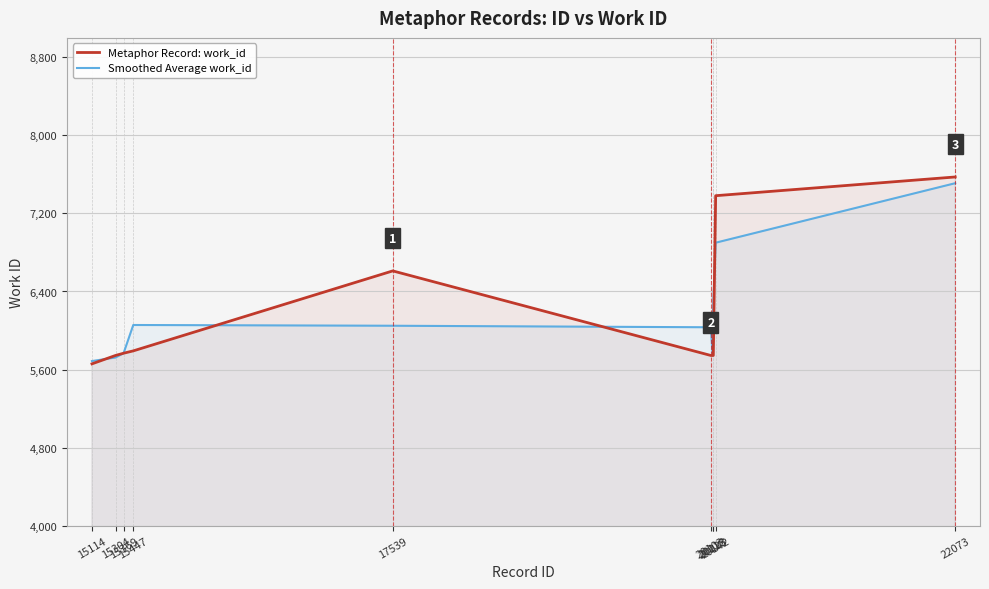

At which label is Smoothed Average work_id closest to 6598?

20142